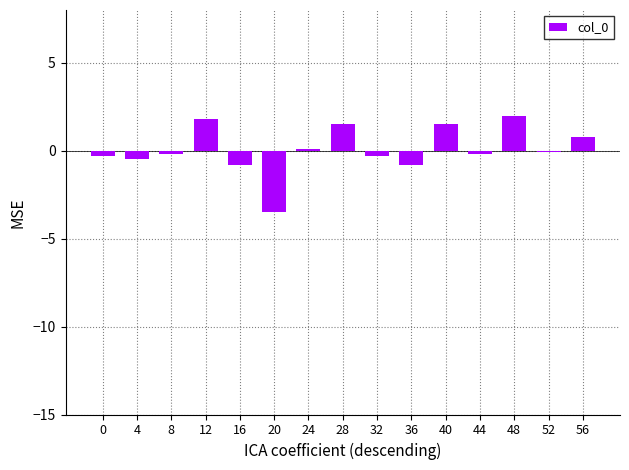

What is the change in value from 0 to 40?

+1.8